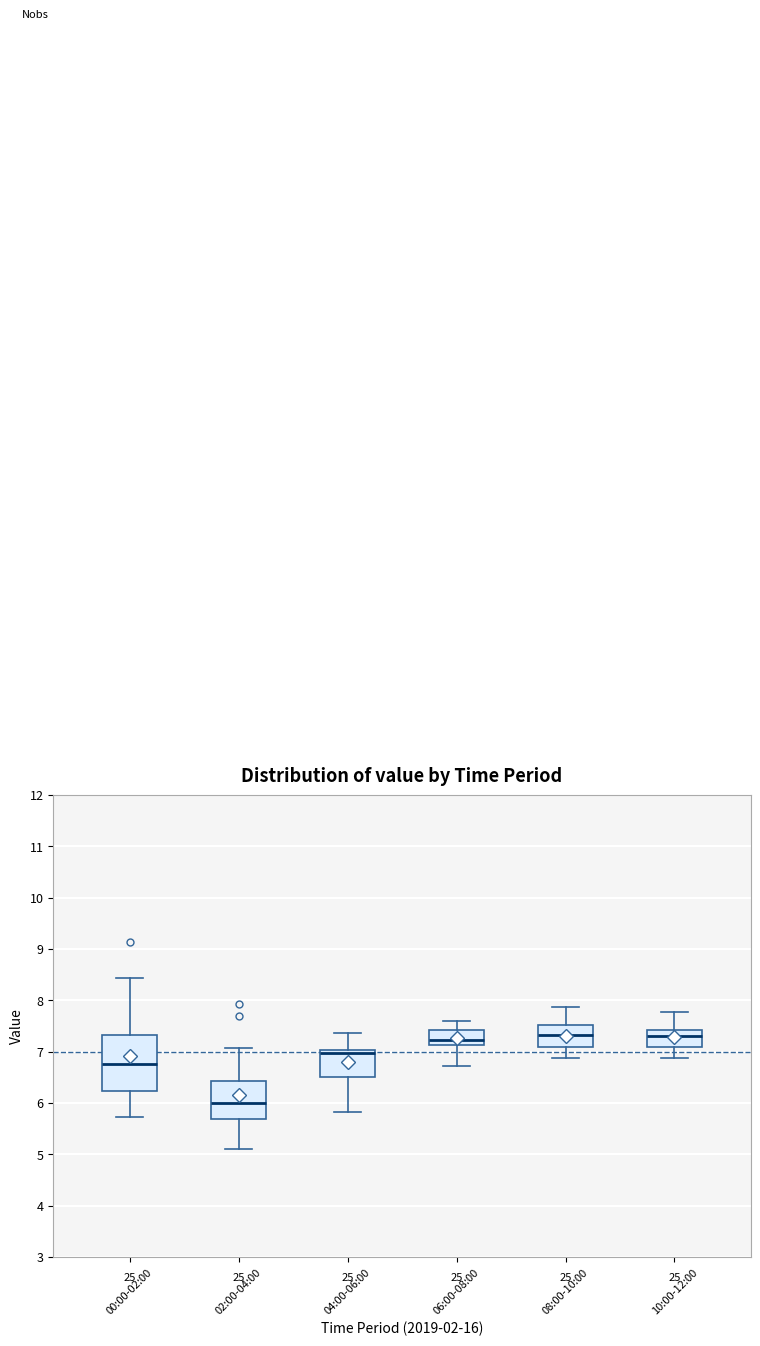

Which box has the lowest median line?

02:00-04:00